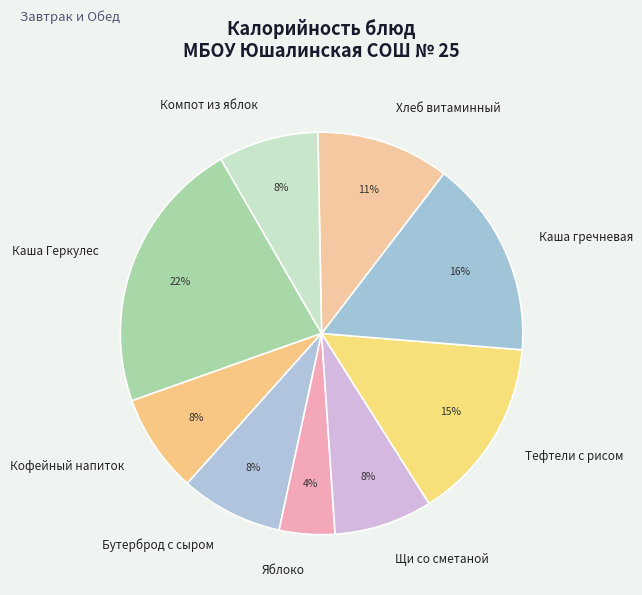

What percentage is the Хлеб витаминный slice, to the nearest percent?

11%